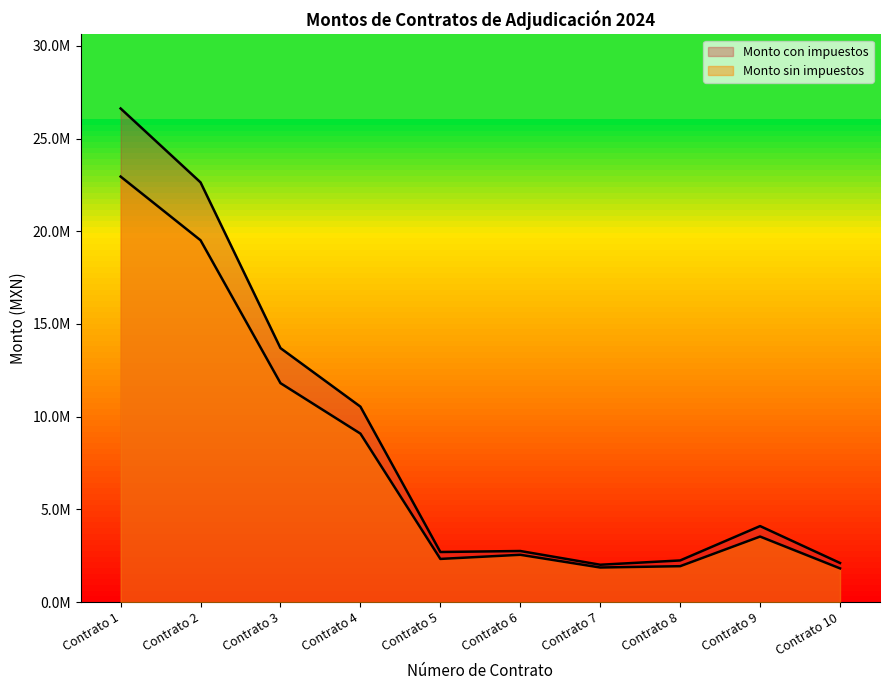

Reading left to right, transcribe all the data shown in this chart.

Monto sin impuestos: 22950000.0	19513365.2	11808005.1	9086902.9	2328415.2	2551139.3	1865138.2	1935849.5	3534184.4	1818156.8
Monto con impuestos: 26622000.0	22635503.7	13697286.0	10540807.4	2700958.2	2755230.5	2014349.3	2245585.4	4099653.9	2109061.9